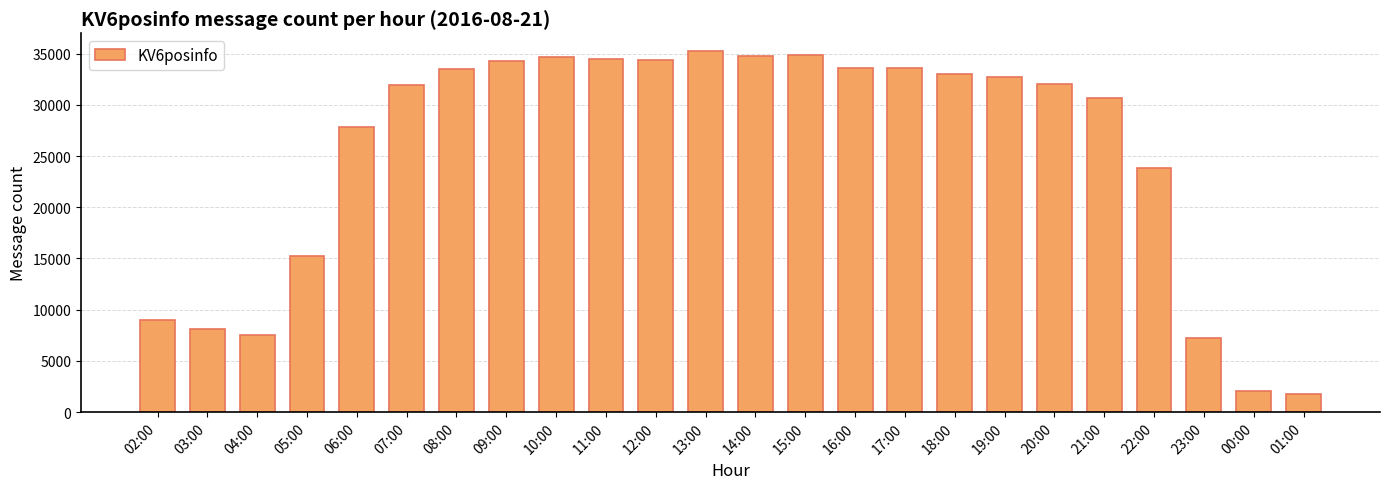

True or false: the data shows 31998 at 20:00.

True